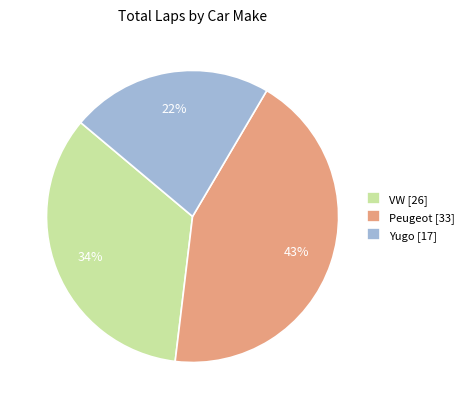

Which has a higher value, Yugo [17] or Peugeot [33]?

Peugeot [33]